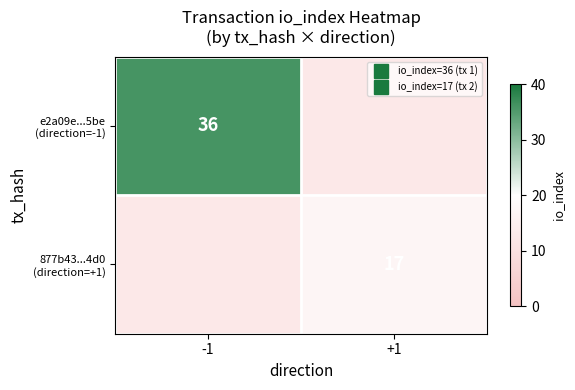

Rank the series at -1 from lowest to highest value.

e2a09e...5be (direction=-1), 877b43...4d0 (direction=+1)